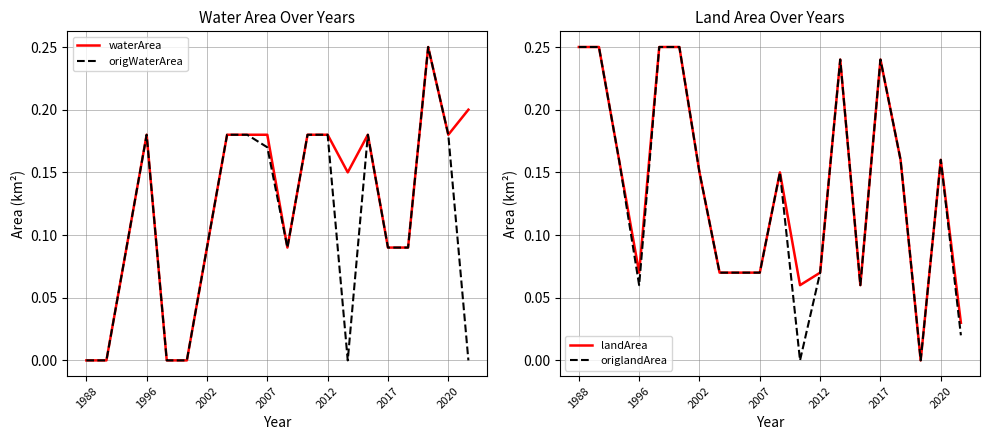

True or false: origWaterArea has a value of 0.0 at 13.

True